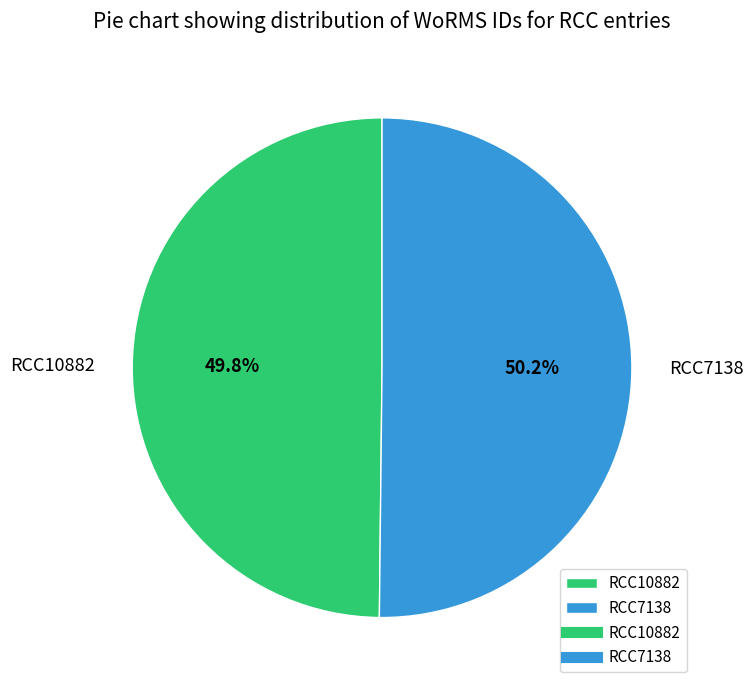

Approximately how many times larger is the value at RCC7138 compared to RCC10882?

1.0